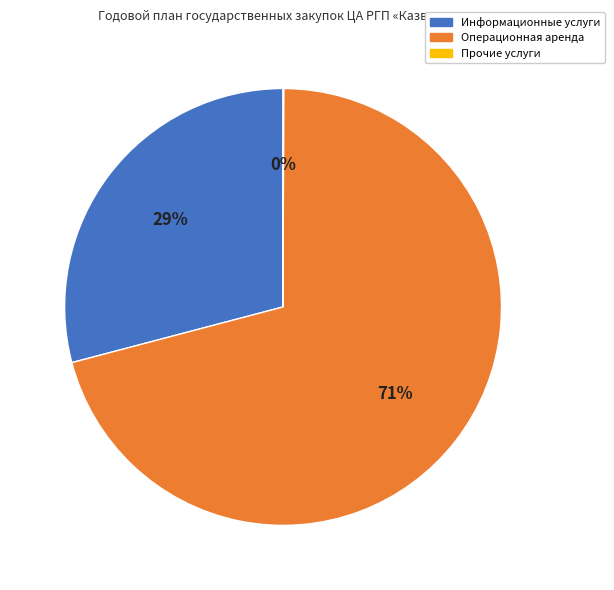

Is Операционная аренда the majority of the pie?

Yes